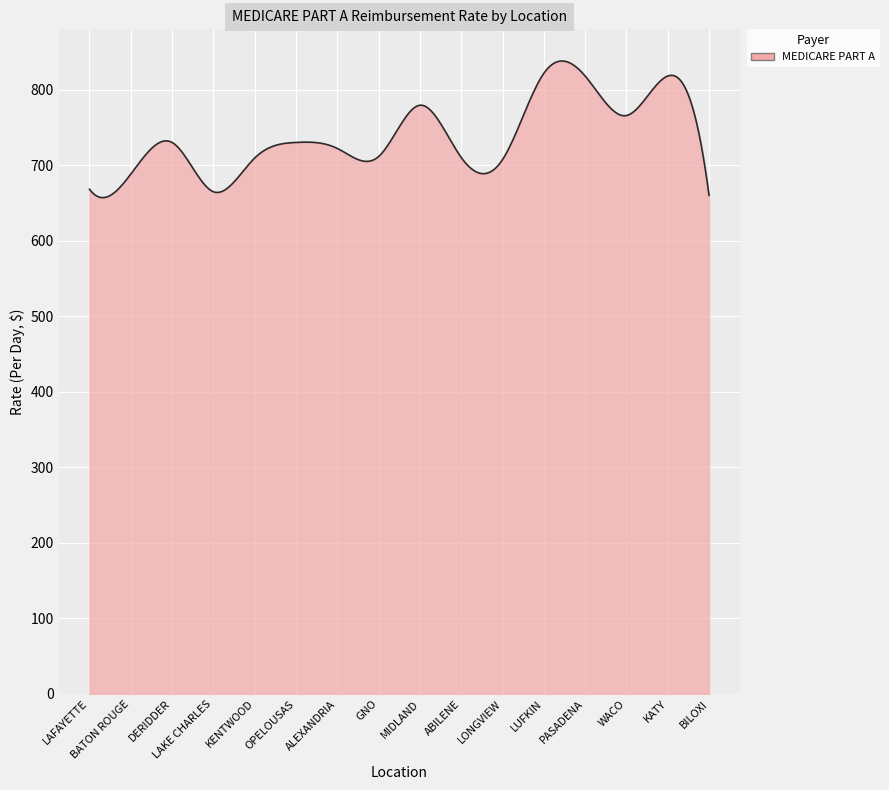

What is the sum of all values?

221372.4